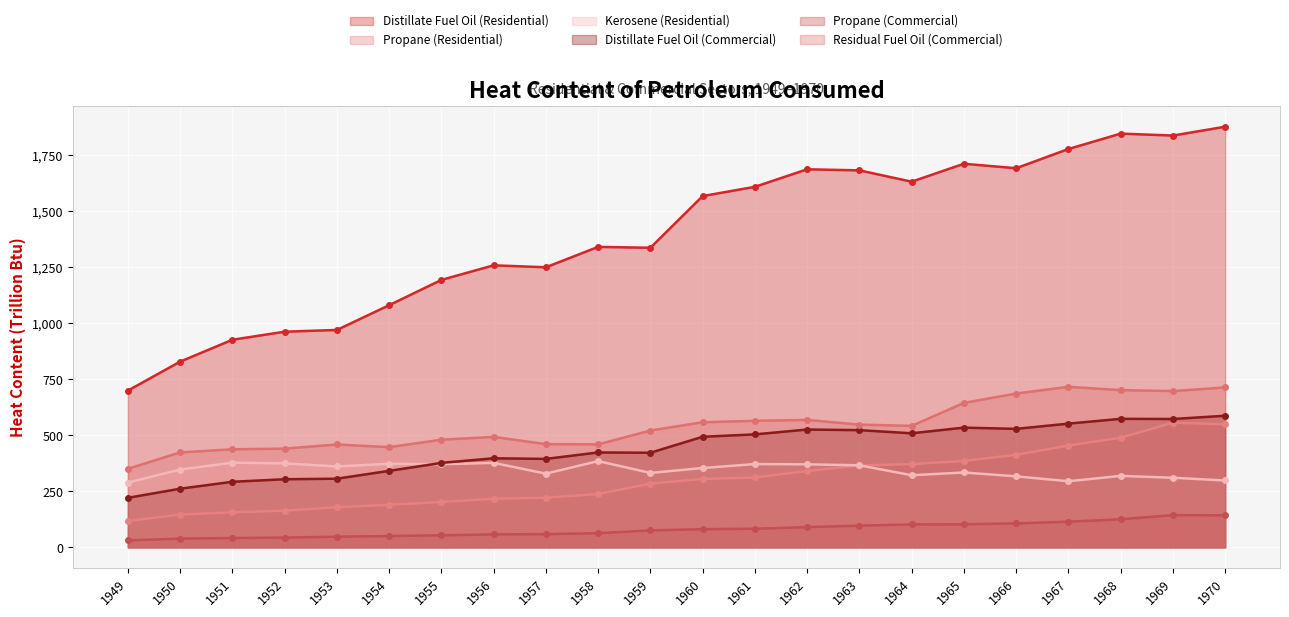

What is the difference between the second highest and minimum values in the Propane (Commercial) series?

111.7